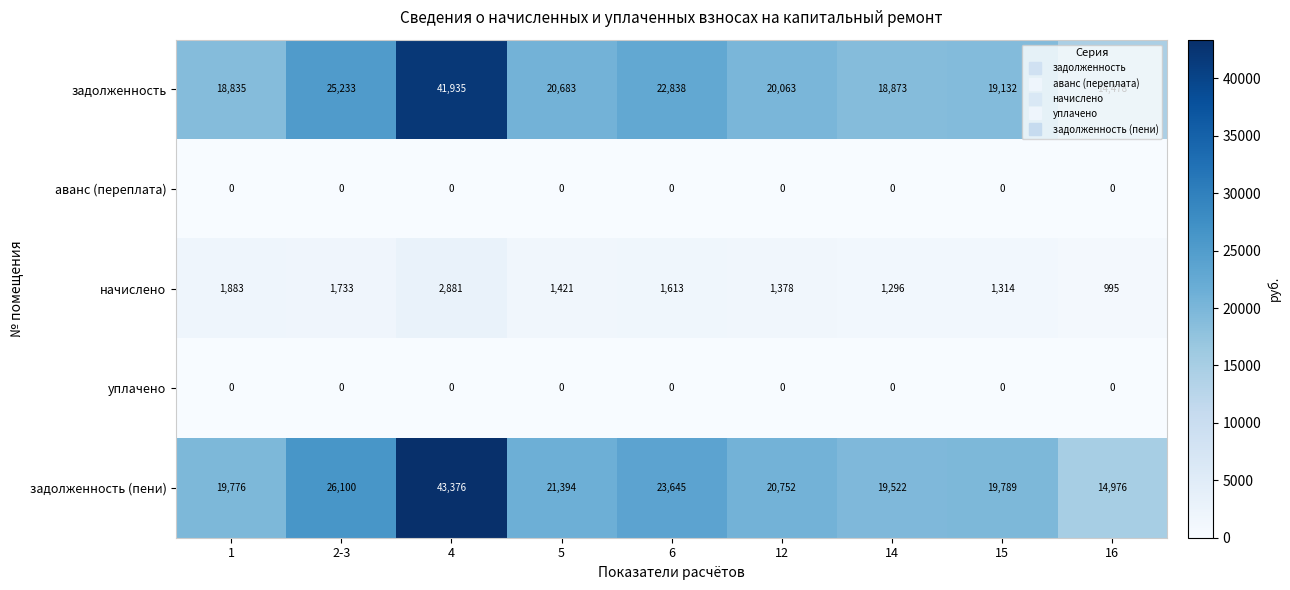

Is it true that задолженность (пени) equals 8309 at 15?

False